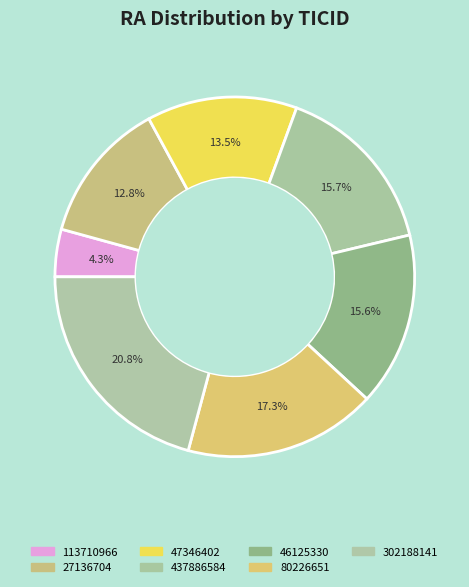

What percentage is the 437886584 slice, to the nearest percent?

16%